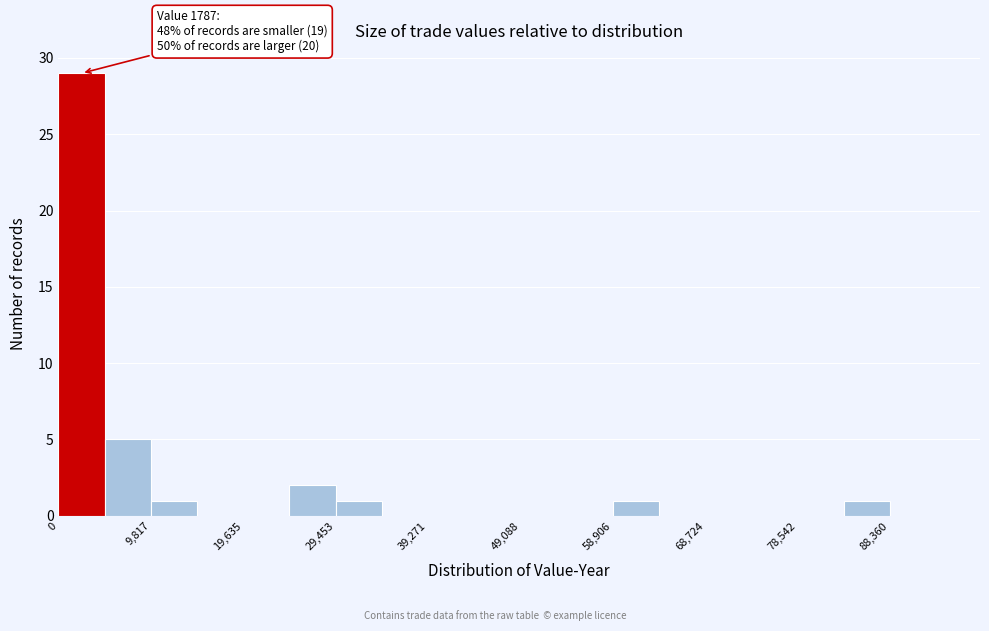

Which range on the x-axis has the tallest bar?

0 to 5000